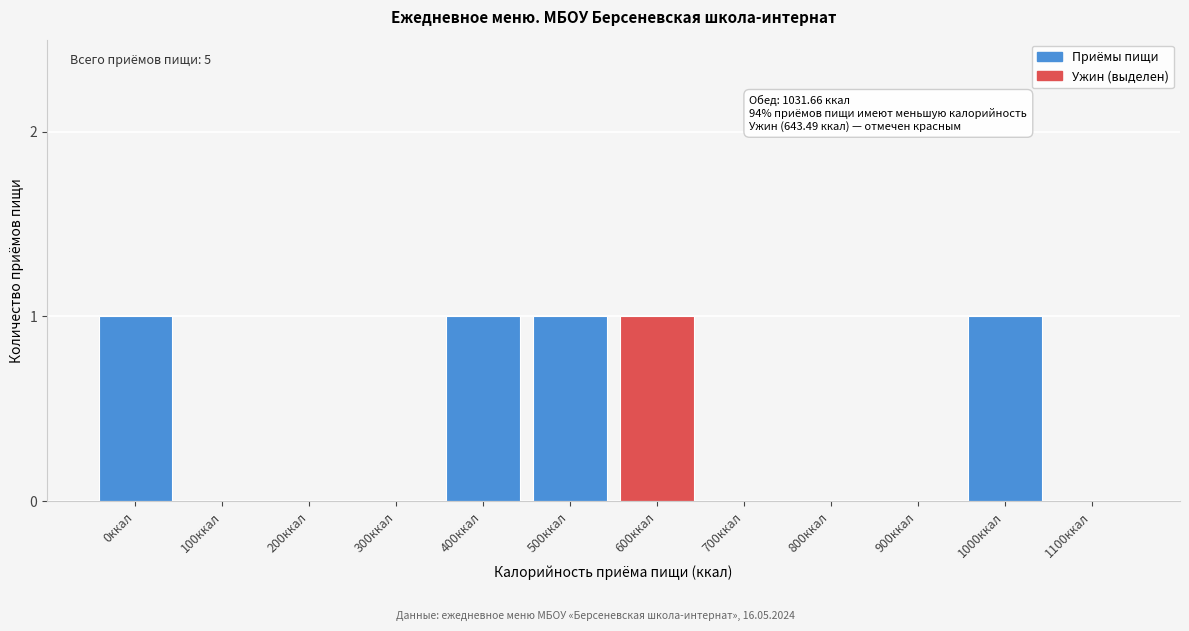

Reading right to left, extract all data points from this chart.

1100ккал=0	1000ккал=1	900ккал=0	800ккал=0	700ккал=0	600ккал=1	500ккал=1	400ккал=1	300ккал=0	200ккал=0	100ккал=0	0ккал=1